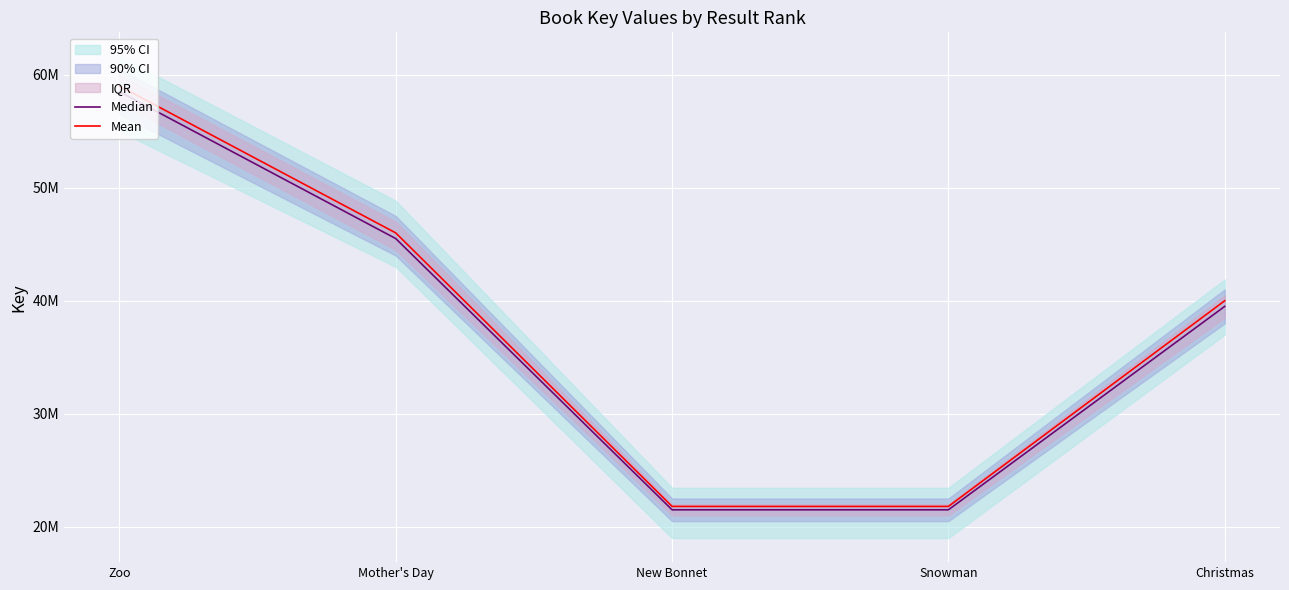

What is the label of the 1st point from the right?

Christmas